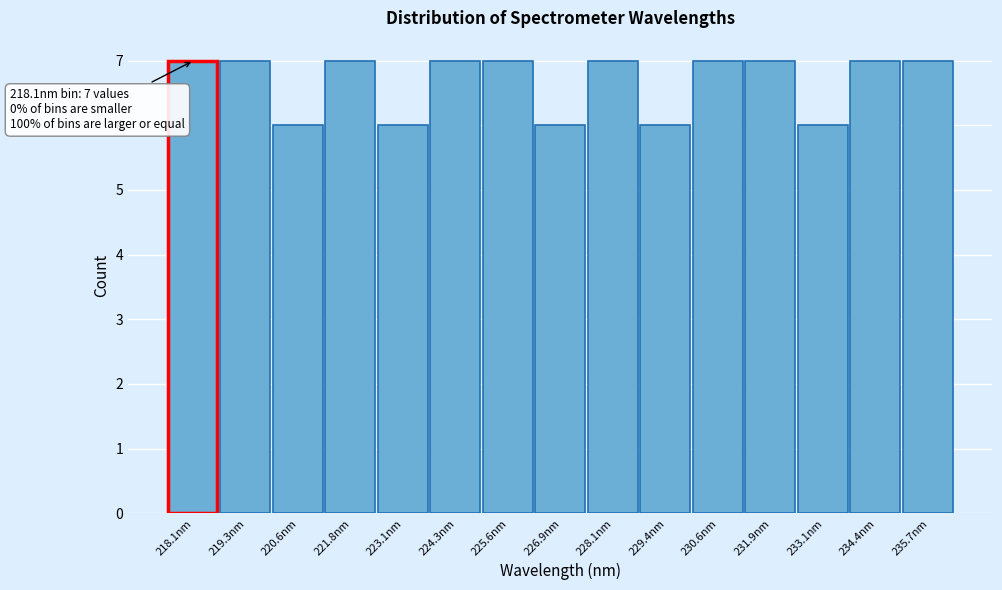

Reading left to right, extract all data points from this chart.

218.1nm=7	219.3nm=7	220.6nm=6	221.8nm=7	223.1nm=6	224.3nm=7	225.6nm=7	226.9nm=6	228.1nm=7	229.4nm=6	230.6nm=7	231.9nm=7	233.1nm=6	234.4nm=7	235.7nm=7